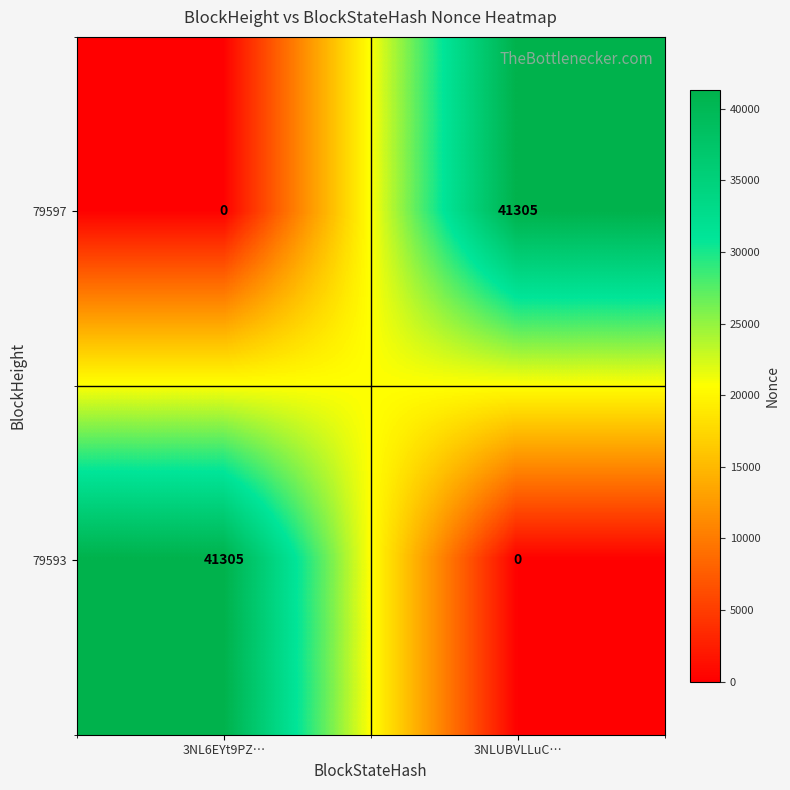

How many data points in 79593 are less than 41305?

1